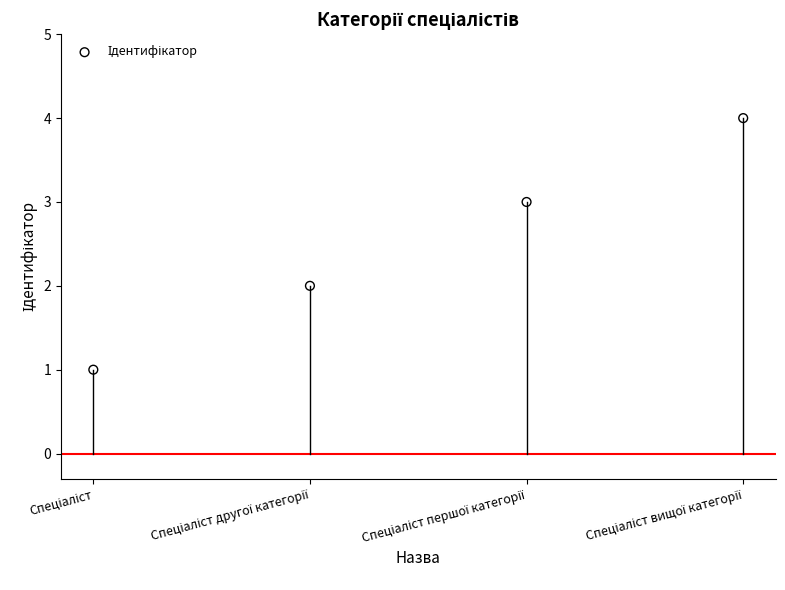

What is the range of Y values (max minus min)?

3